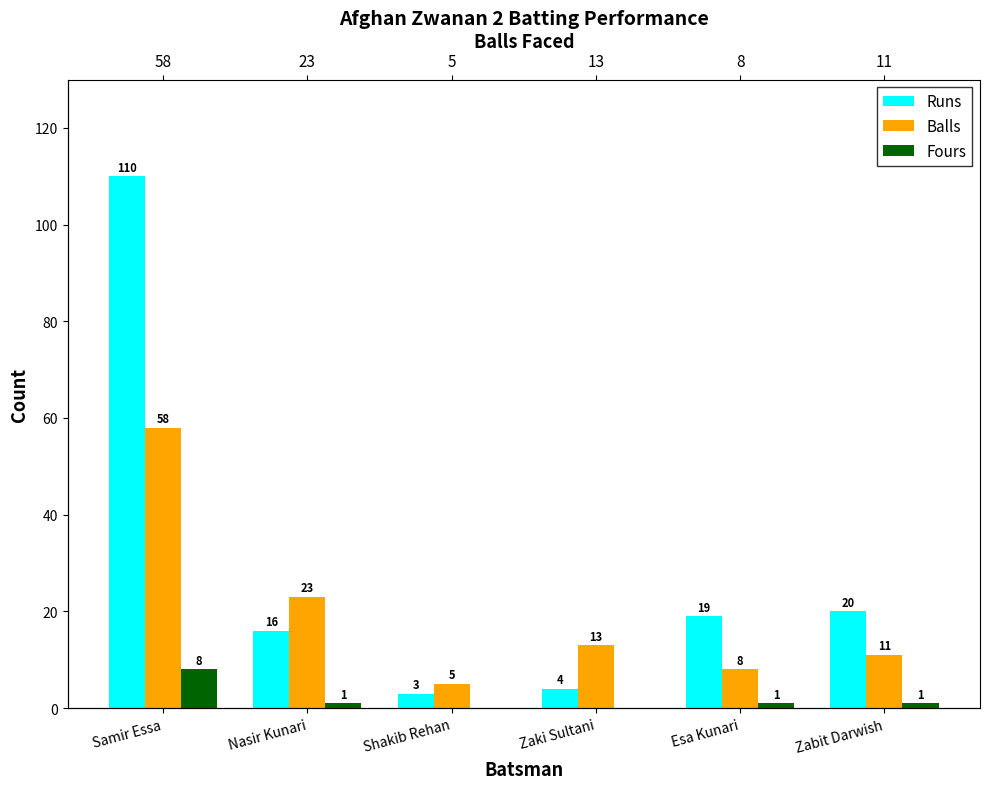

What is the label of the 4th bar from the right?

Shakib Rehan